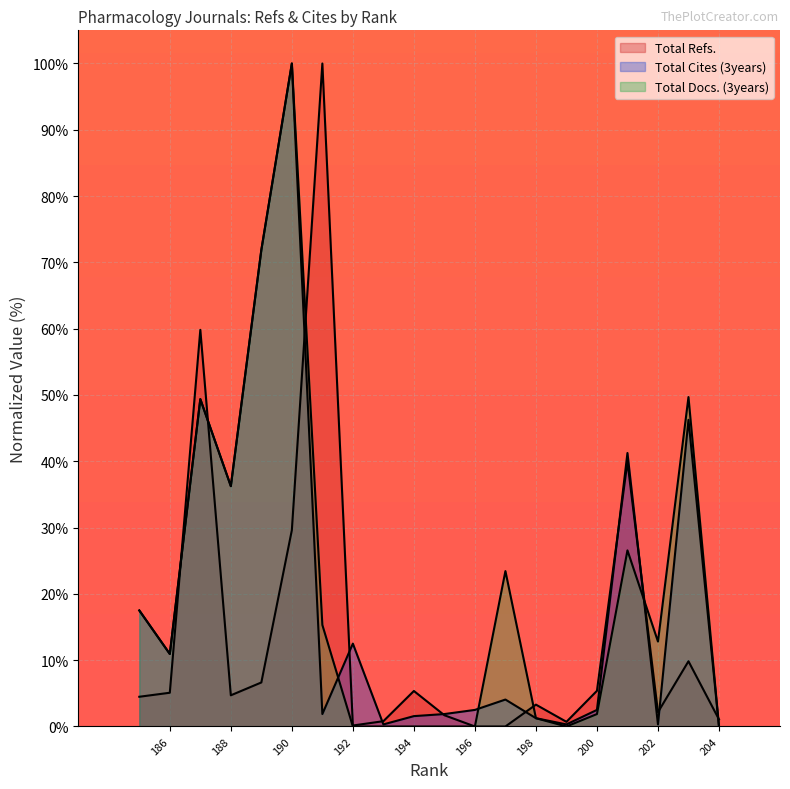

Which label corresponds to the smallest value in the chart?

197